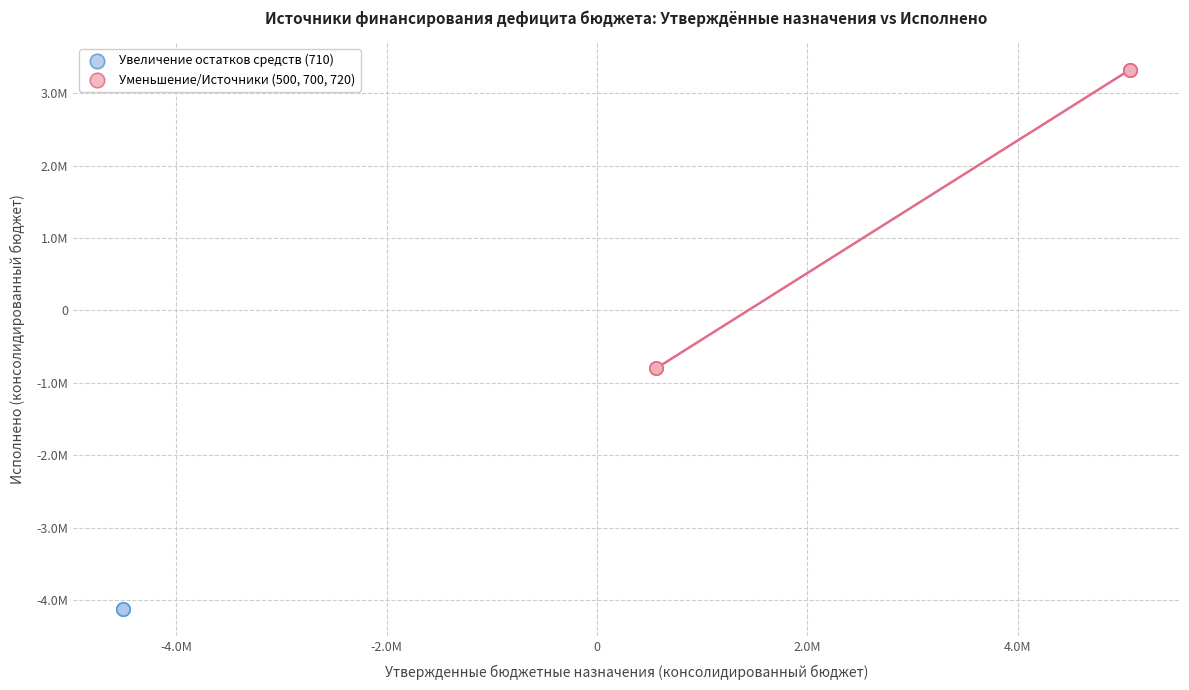

What are all the series names shown in the legend?

Увеличение остатков средств (710), Уменьшение/Источники (500, 700, 720)